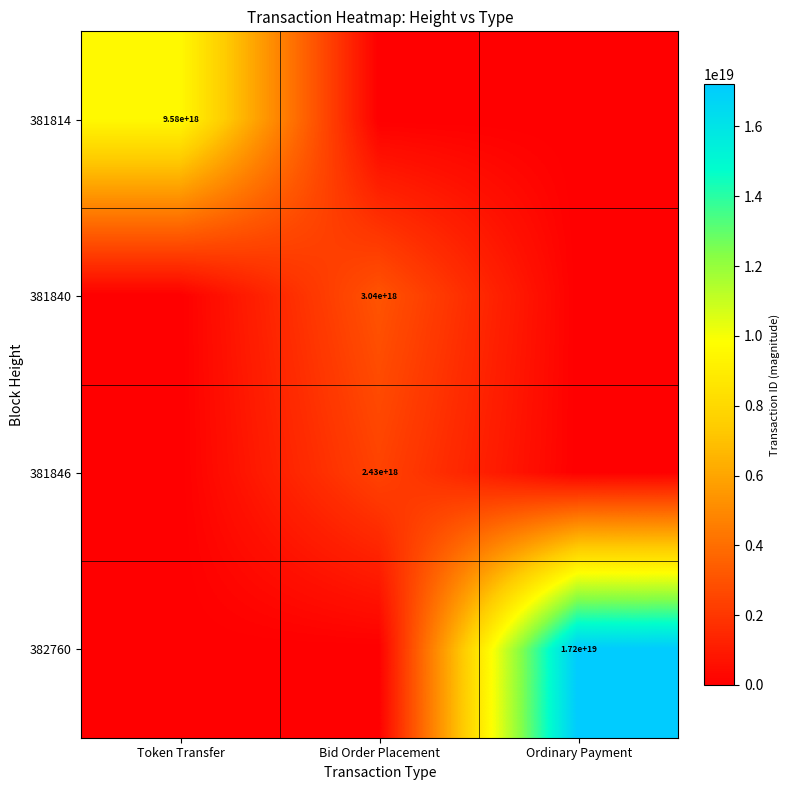

Is it true that 381840 equals 1124323226901370112 at Bid Order Placement?

False